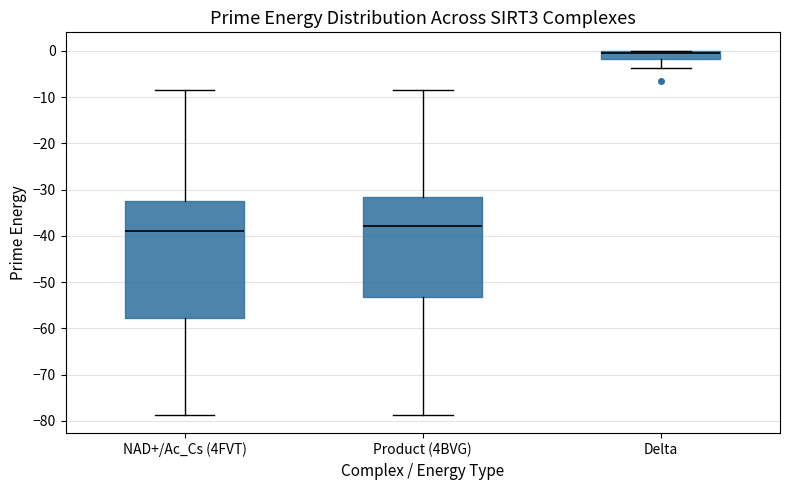

Reading left to right, read every box against the y-axis: the position of its median line, the range the box covers, and the ends of its whiskers. The values are not printed on the chart, so give them approximately, as read against the axis.

NAD+/Ac_Cs (4FVT): median -39, box -58 to -33, whiskers -79 to -8
Product (4BVG): median -38, box -53 to -32, whiskers -79 to -8
Delta: median 0 (drawn on the box's upper edge), box -2 to 0, whiskers -4 to 0